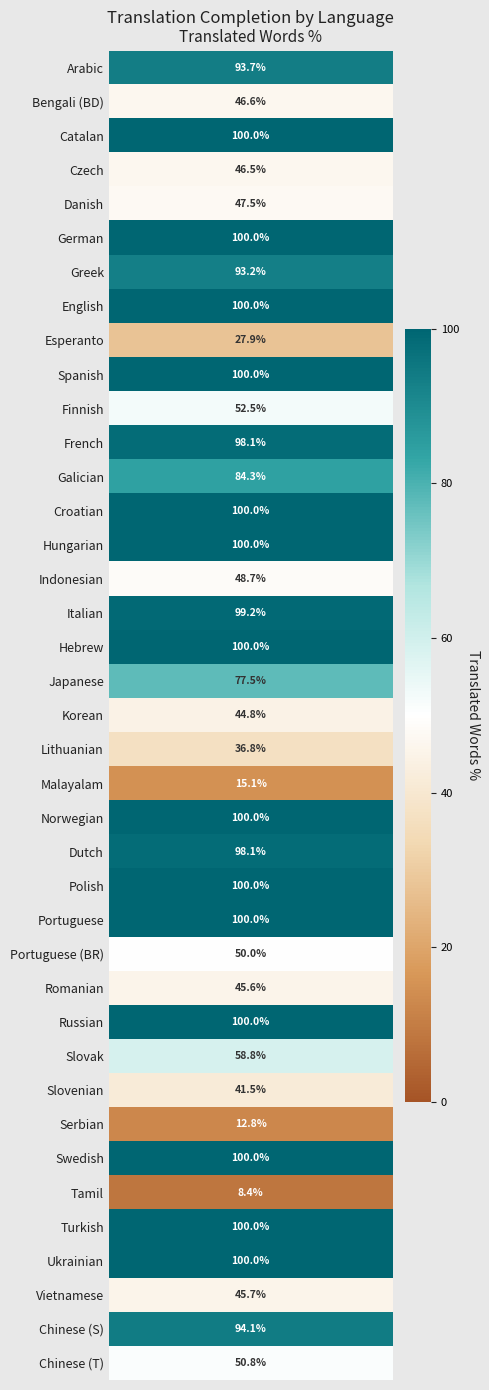

List the labels in order of value, largest first.

2, 5, 7, 9, 13, 14, 17, 22, 24, 25, 28, 32, 34, 35, 16, 11, 23, 37, 0, 6, 12, 18, 29, 10, 38, 26, 15, 4, 1, 3, 36, 27, 19, 30, 20, 8, 21, 31, 33